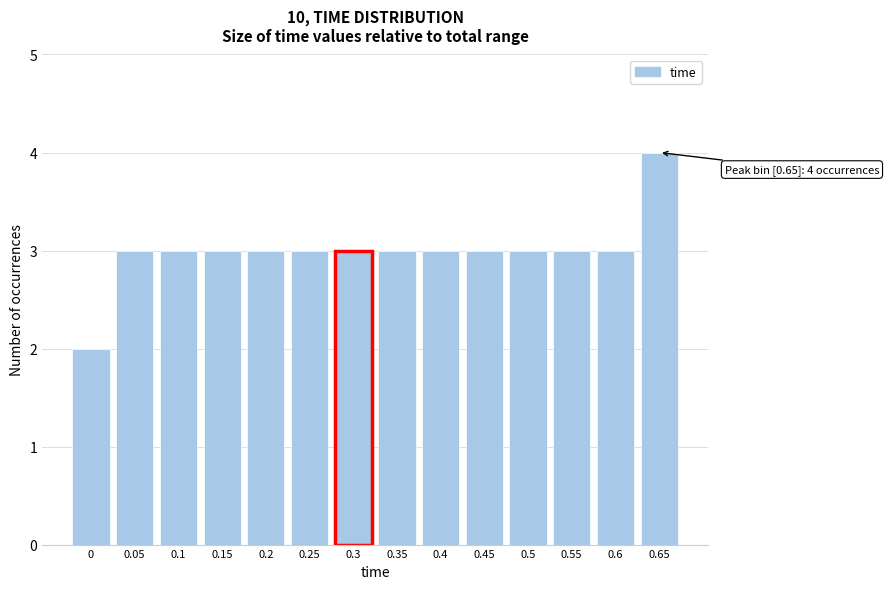

Reading right to left, extract all data points from this chart.

0.65=4	0.6=3	0.55=3	0.5=3	0.45=3	0.4=3	0.35=3	0.3=3	0.25=3	0.2=3	0.15=3	0.1=3	0.05=3	0=2